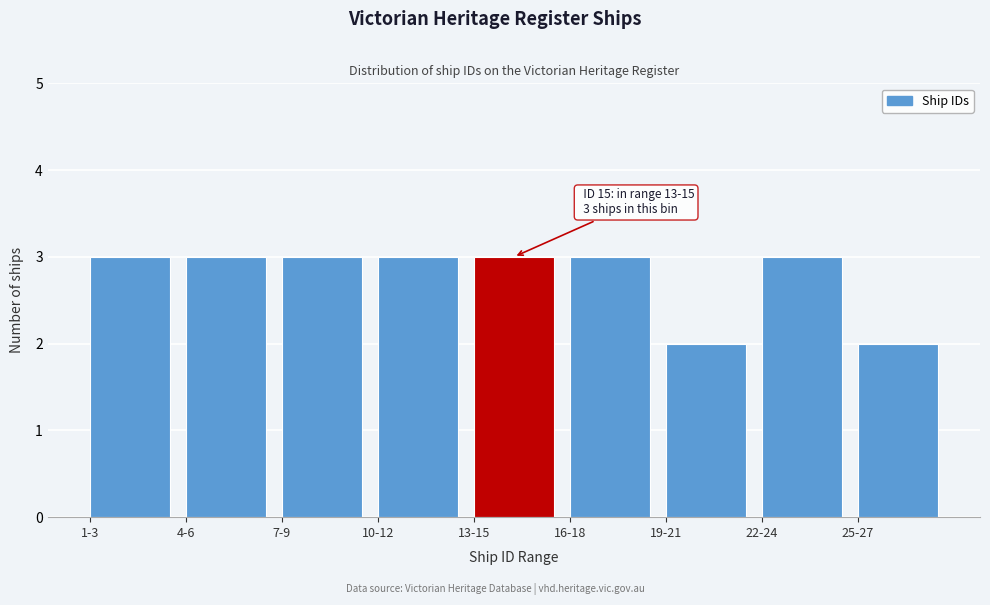

Reading right to left, list all the values displayed in this chart.

25-27=2	22-24=3	19-21=2	16-18=3	13-15=3	10-12=3	7-9=3	4-6=3	1-3=3